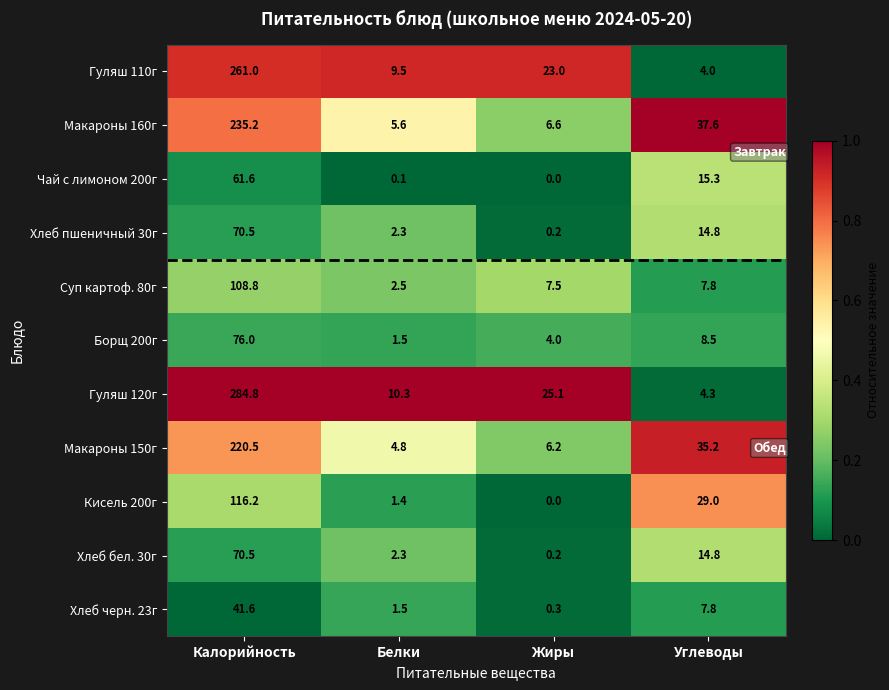

What is the difference between the maximum and minimum values in the Чай с лимоном 200г series?

61.6